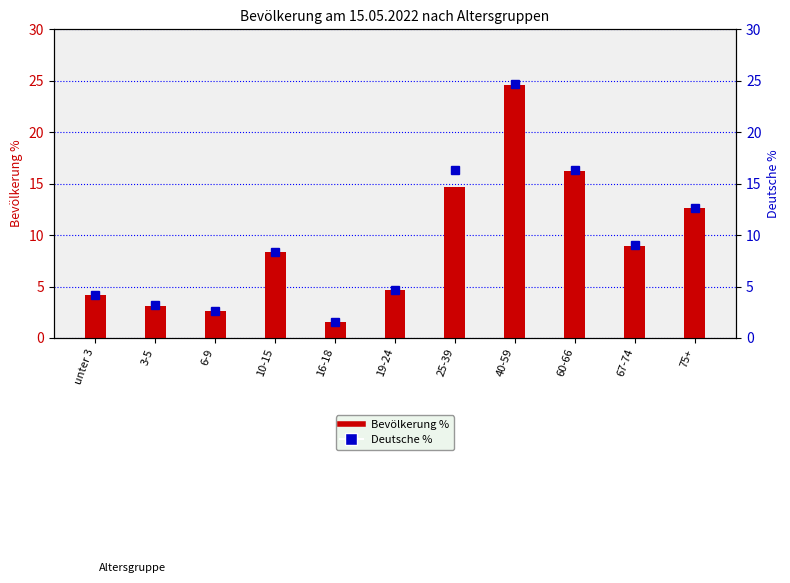

Which has a higher value, 75+ or 40-59?

40-59